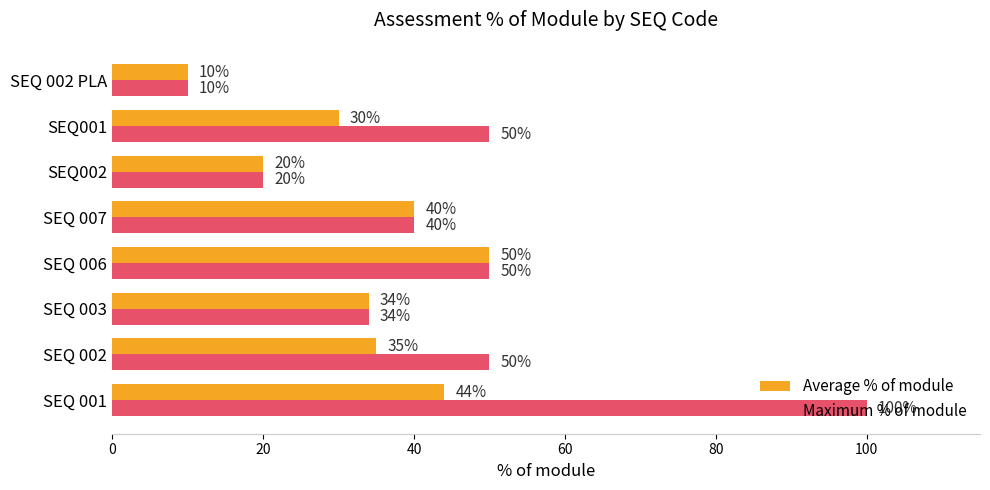

What is the average value of the Average % of module series?

33